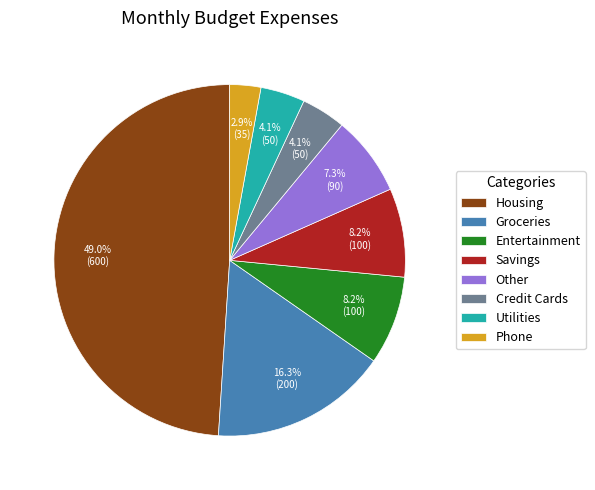

What is the ratio of the value at Other to the value at Savings?

0.9